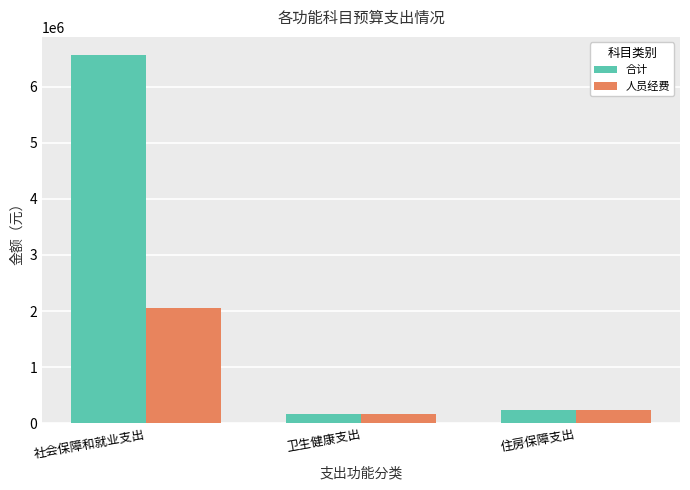

The 合计 series shows 6558738.6 at 社会保障和就业支出. True or false?

True